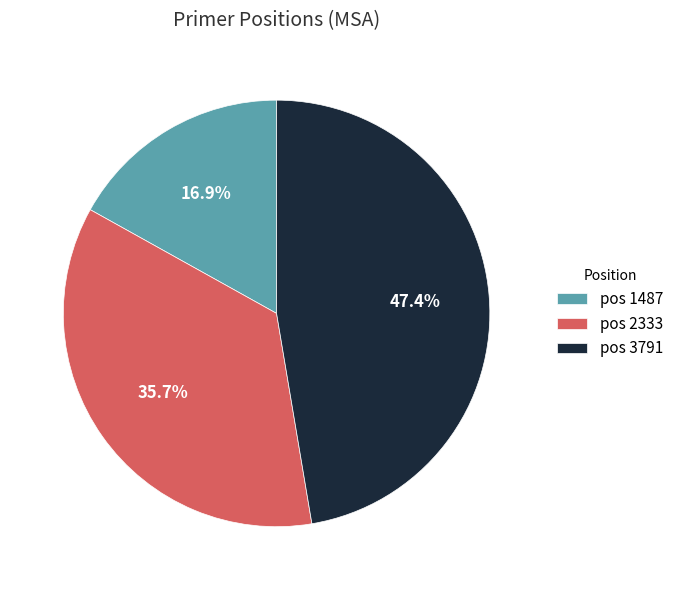

Do pos 2333 and pos 3791 together represent more than half of the pie?

Yes